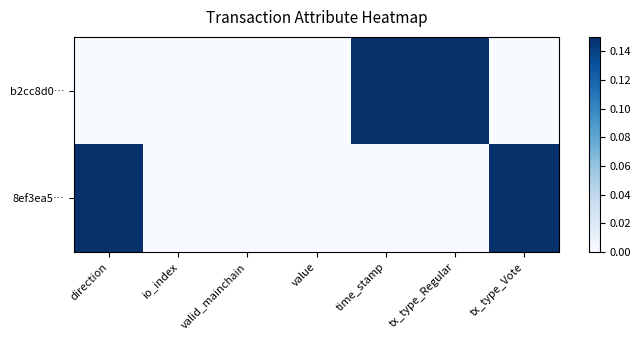

Reading right to left, extract all data points from this chart.

b2cc8d0…: tx_type_Vote=0	tx_type_Regular=1	time_stamp=1	value=0	valid_mainchain=0	io_index=0	direction=0
8ef3ea5…: tx_type_Vote=1	tx_type_Regular=0	time_stamp=0	value=0	valid_mainchain=0	io_index=0	direction=1